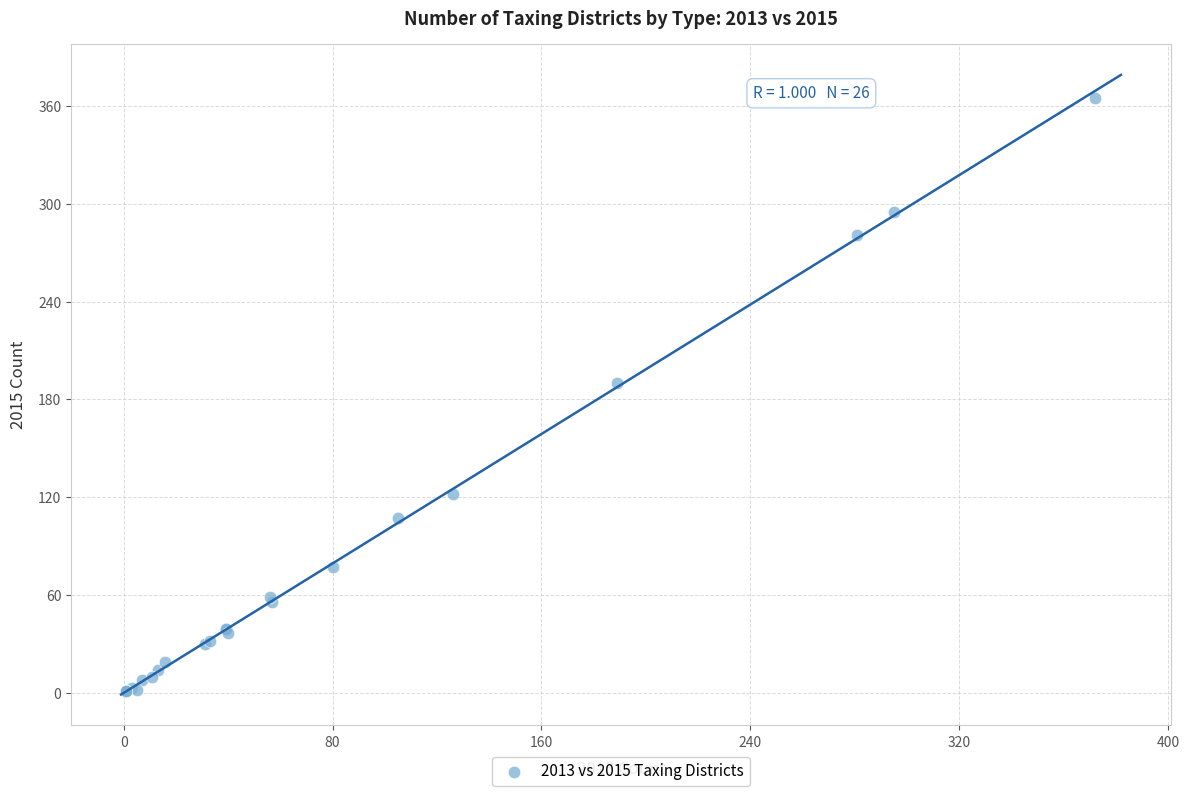

What Y value in the scatter plot is closest to 183?

190